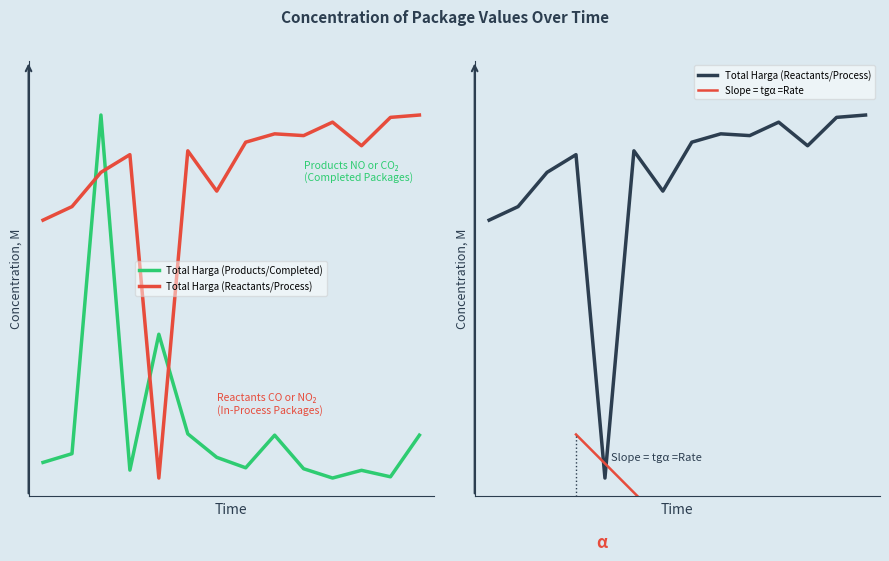

What is the average value of the Total Harga (Reactants/Process) series?

0.8